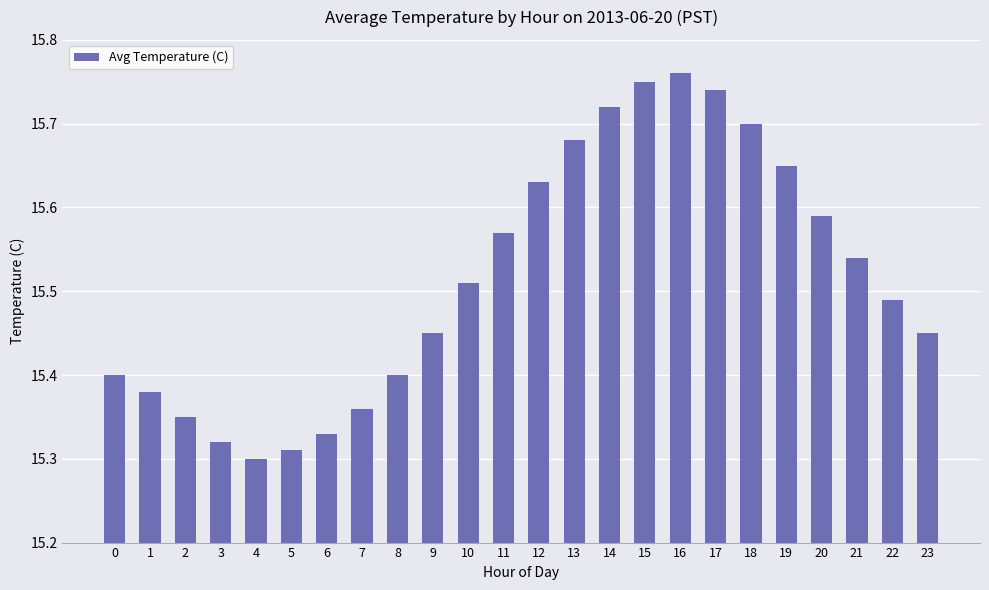

Count the number of categories in the chart.

24